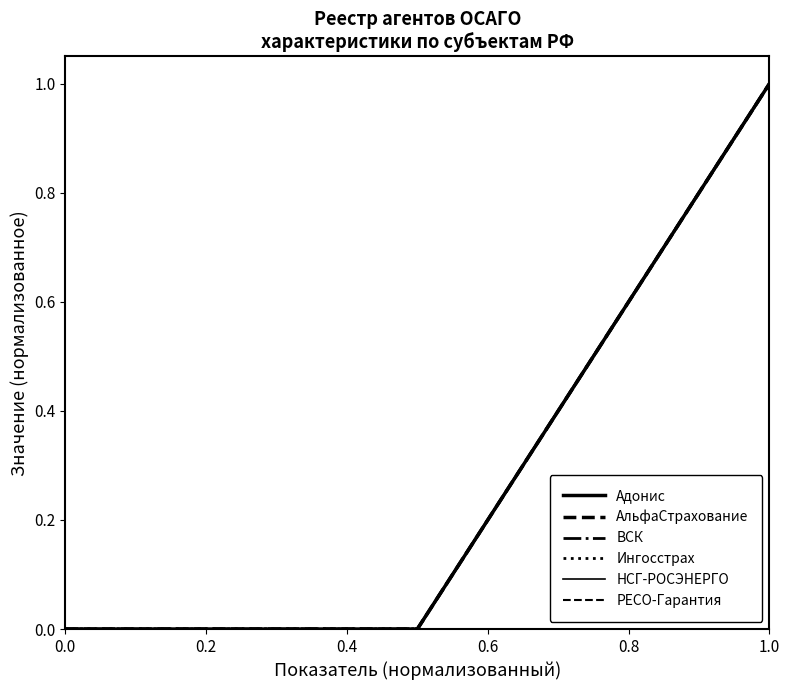

How many lines are shown in the chart?

6